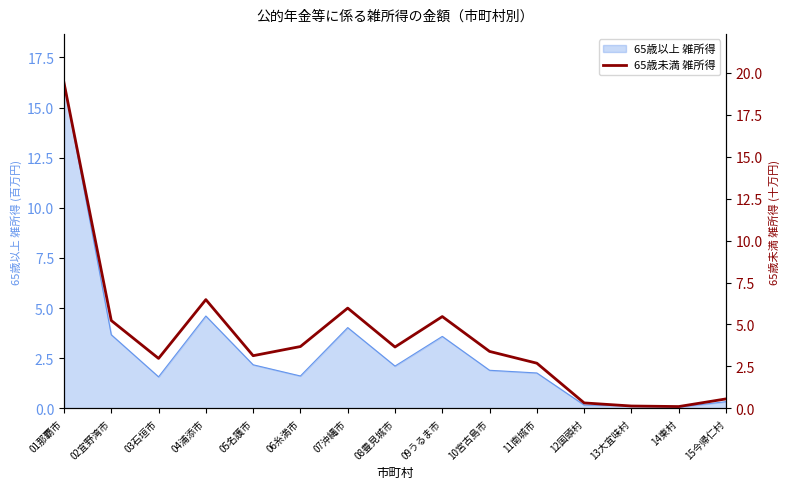

What is the difference between the maximum and minimum values?

19.3